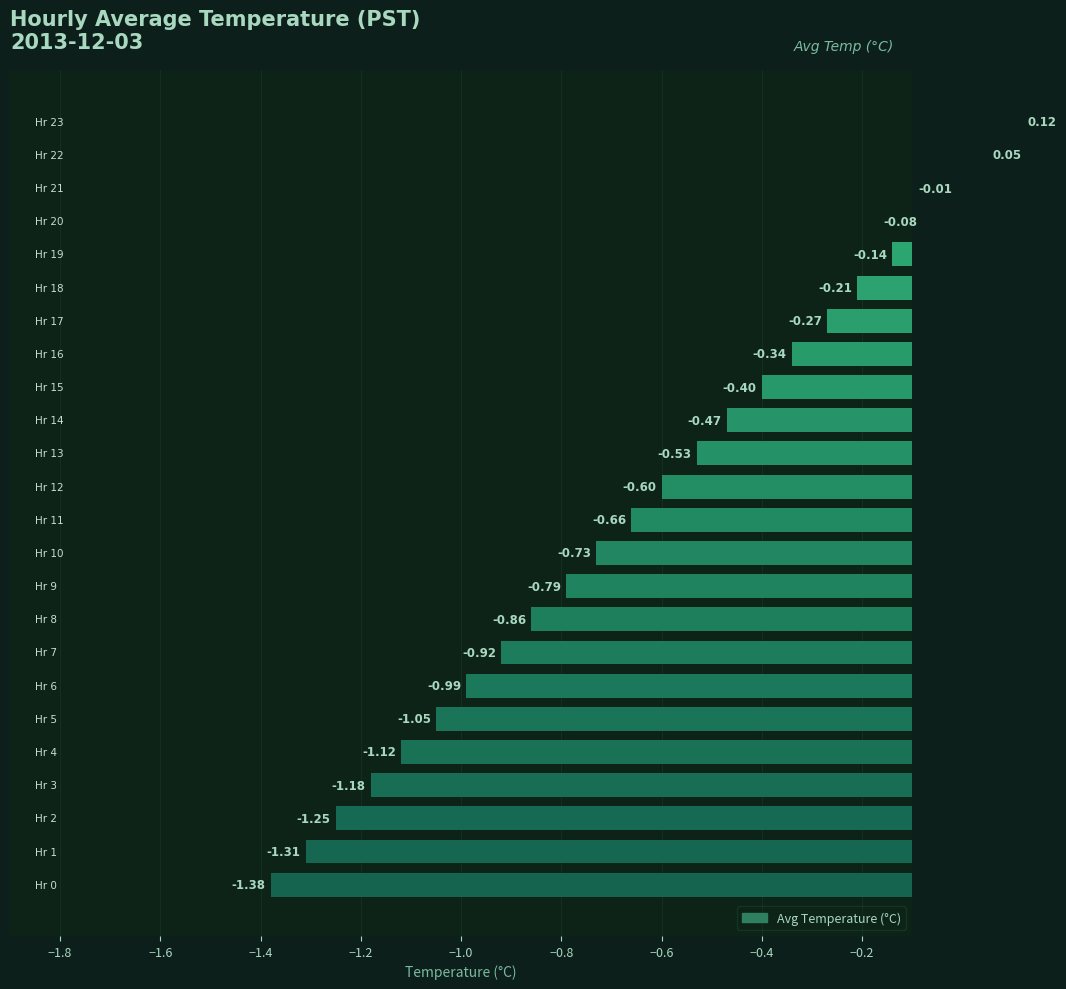

Does the chart contain any negative values?

Yes